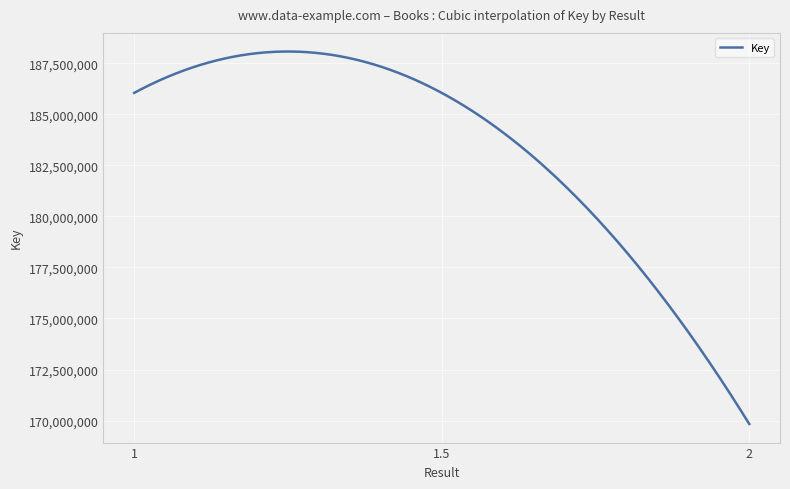

What is the minimum value shown in the chart?

169834601.0